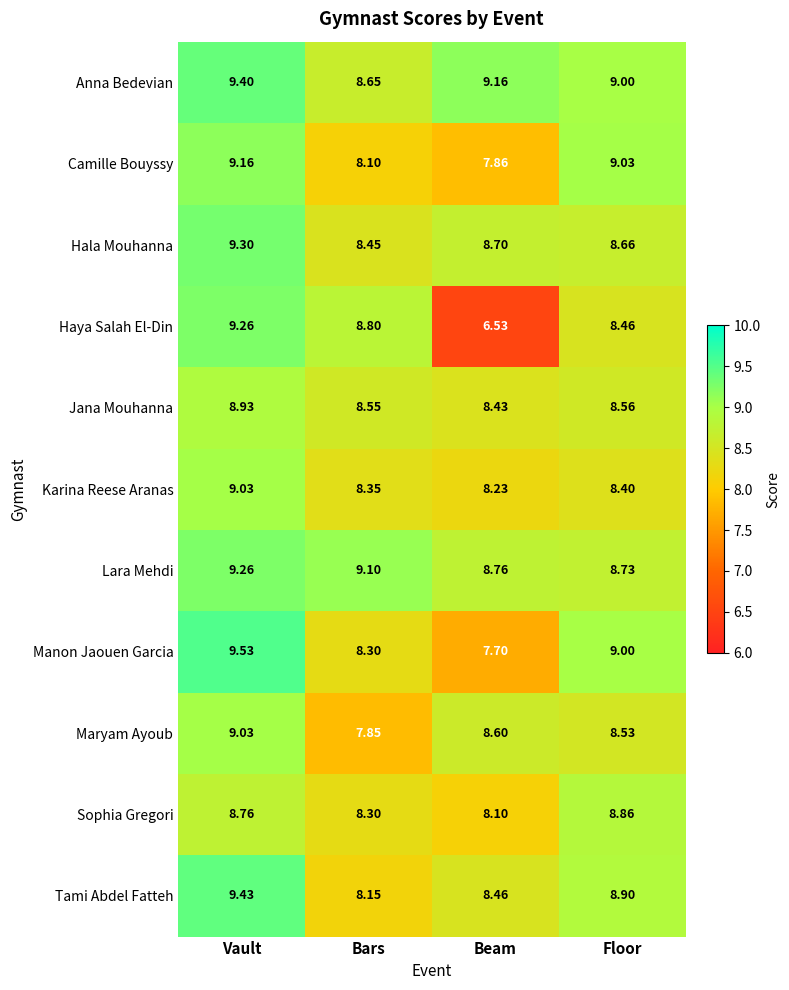

At which label does Karina Reese Aranas reach its peak?

Vault